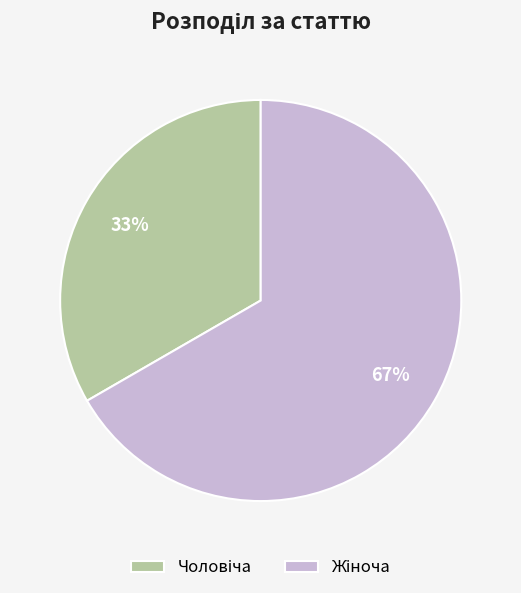

Is there any slice that represents more than half of the pie?

Yes